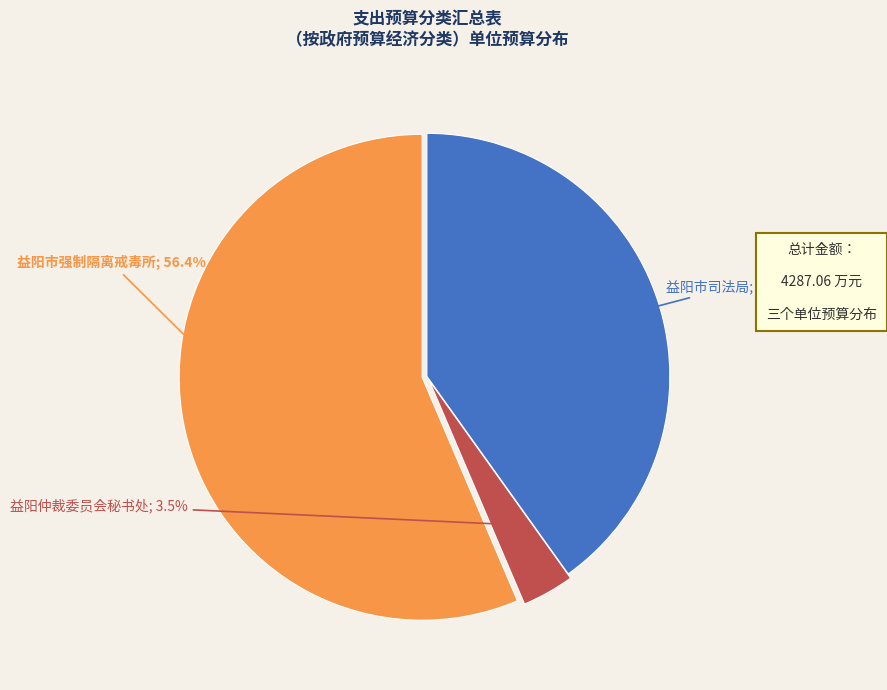

Count the number of slices in the pie.

3